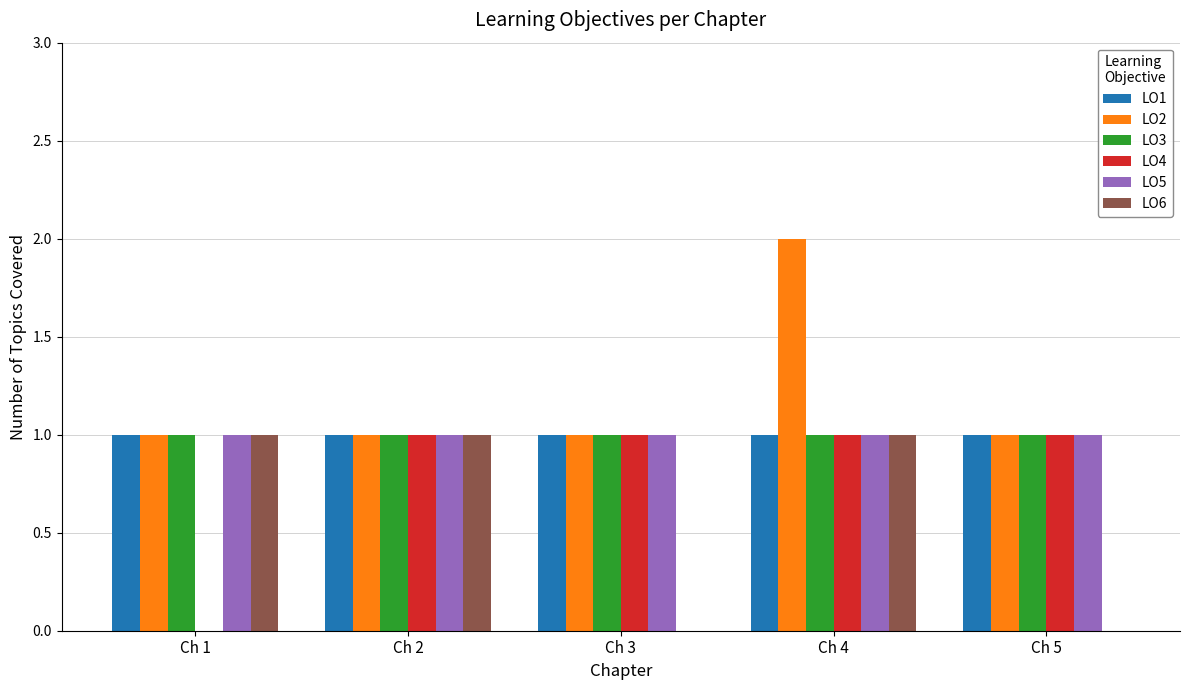

Which series has the largest total across all categories?

LO2